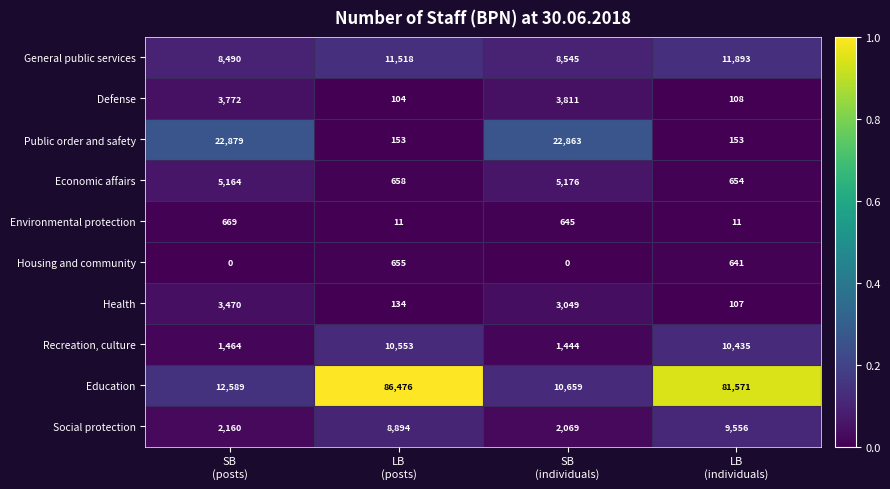

At how many categories does at least one series exceed 17637?

4